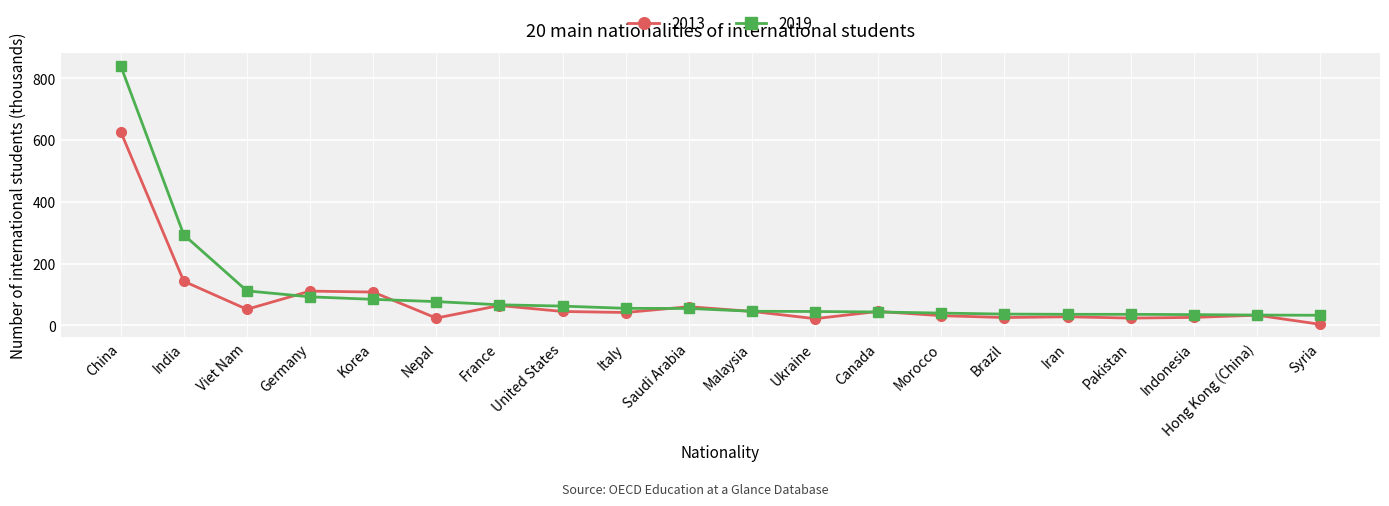

Rank the series by their average value, from highest to lowest.

2019, 2013